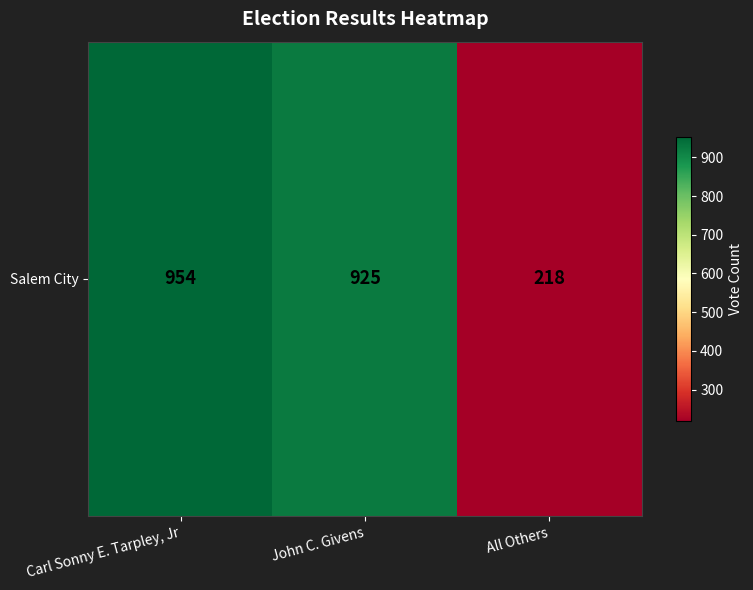

What is the change in value from Carl Sonny E. Tarpley, Jr to All Others?

-736